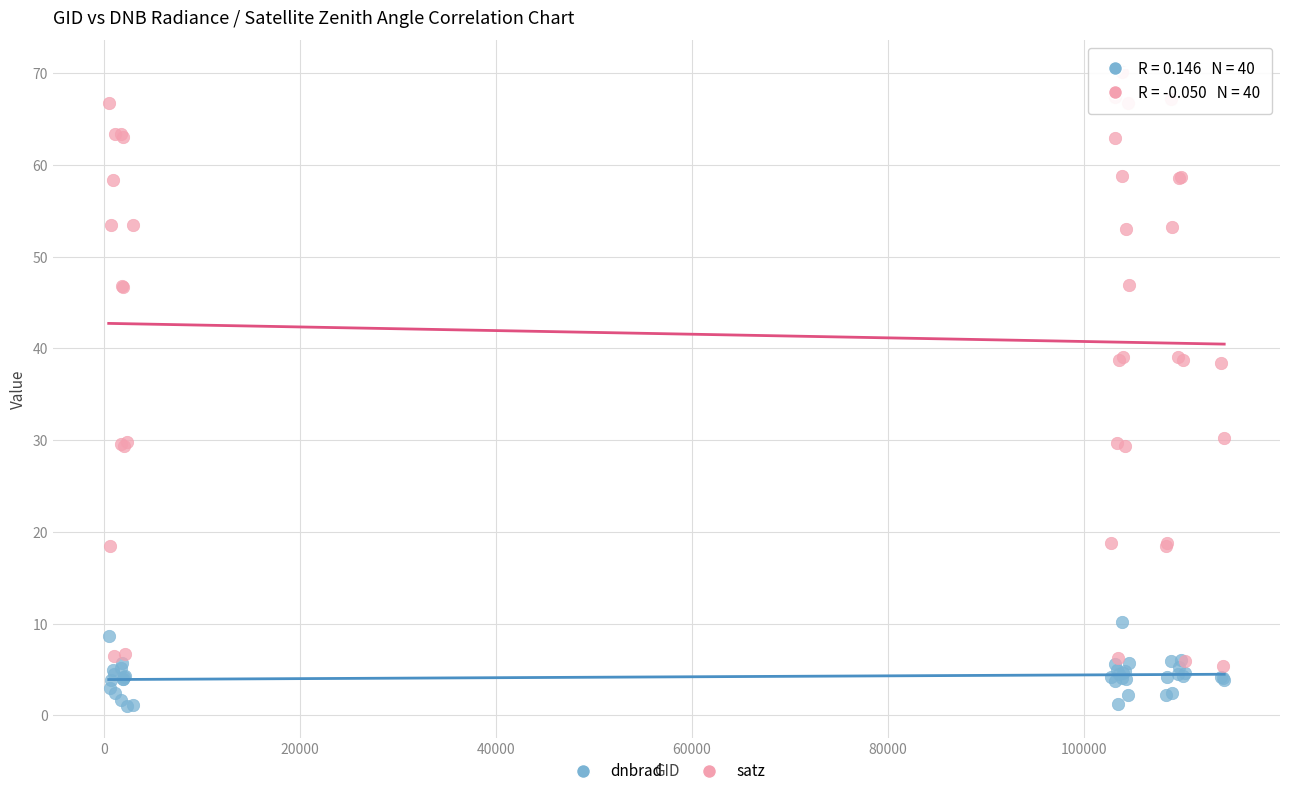

Which series reaches the minimum Y coordinate?

dnbrad